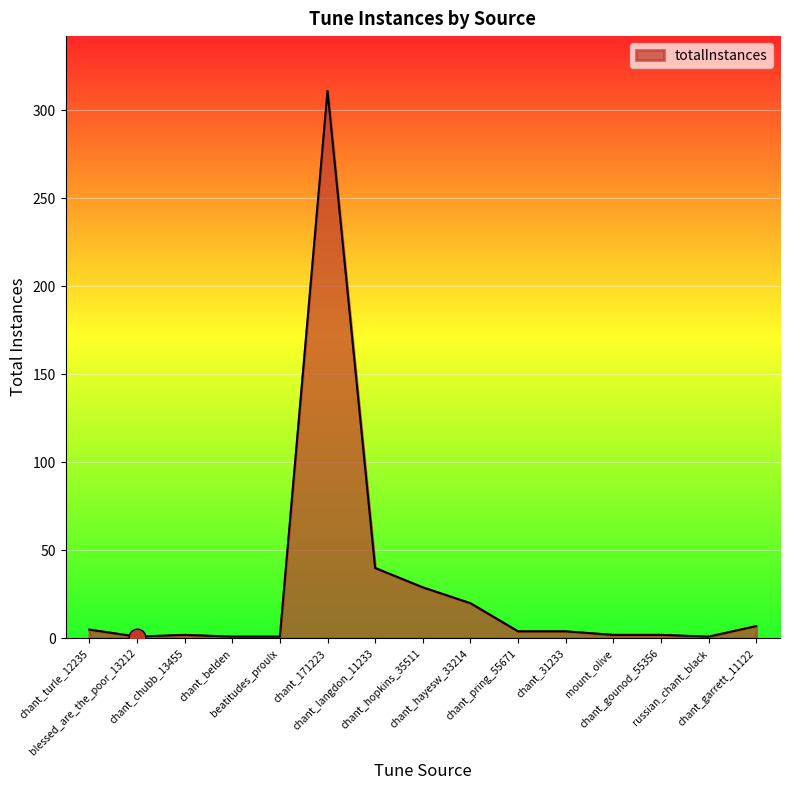

At which label does the data first exceed 4?

chant_turle_12235